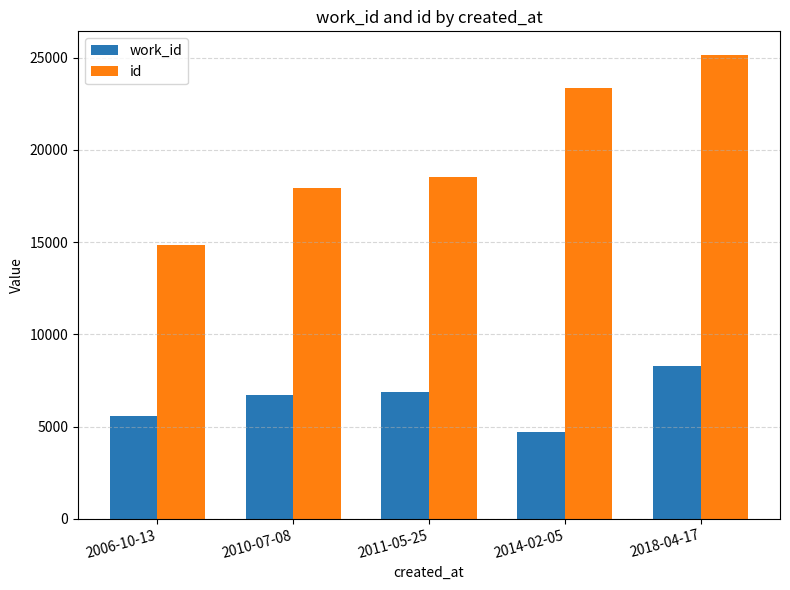

How many data points does each series have?

5